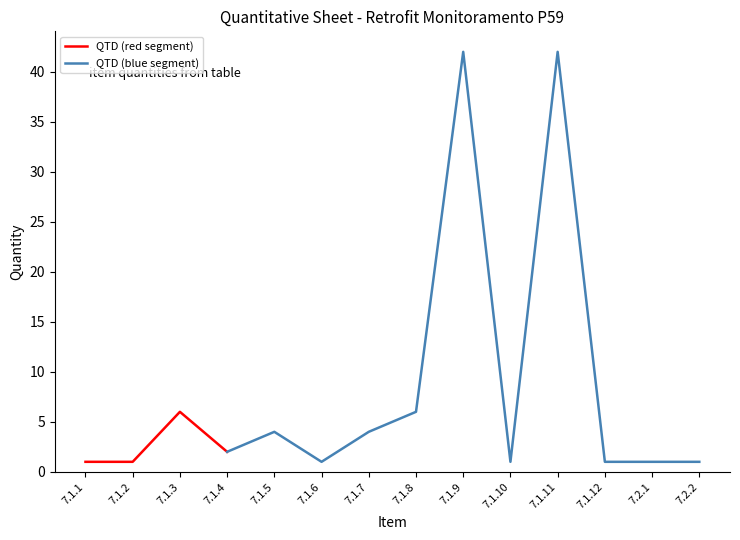

Does the chart have visible grid lines?

No